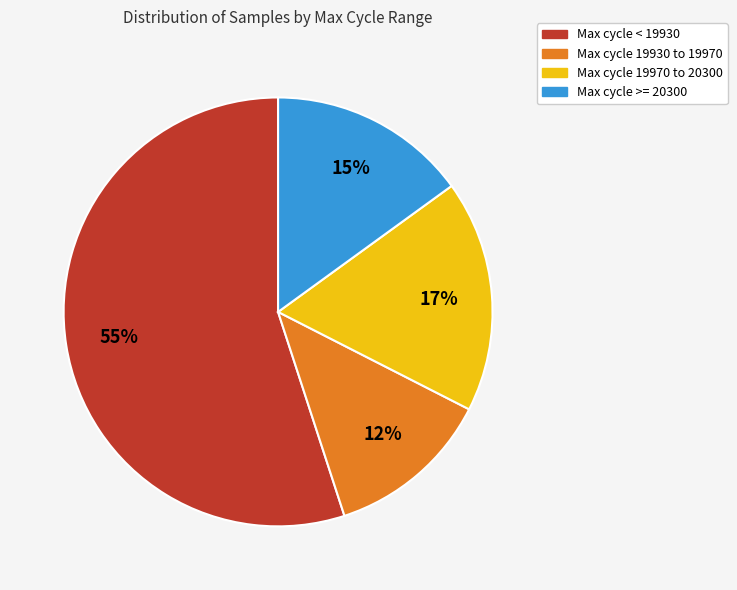

Does any single category account for the majority?

Yes